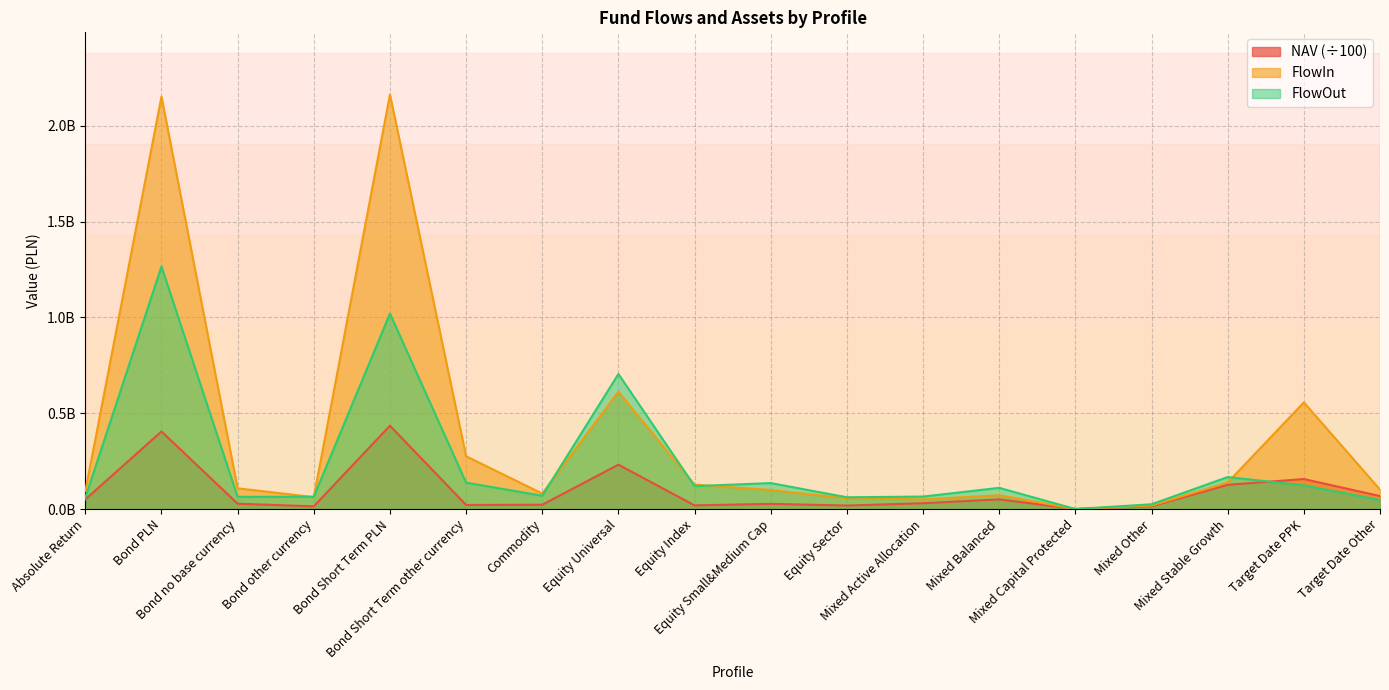

Count the number of data series in this chart.

3